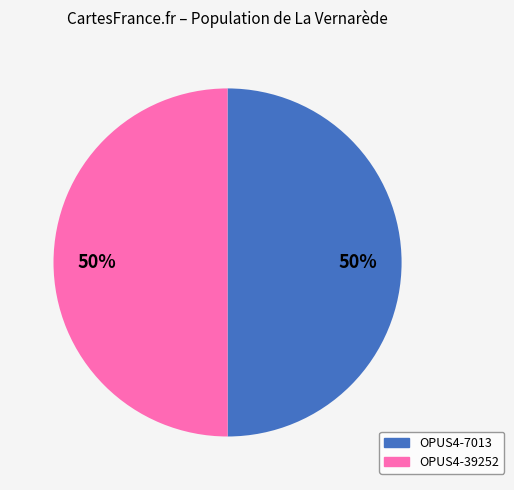

Is it true that OPUS4-7013 is 43% of the pie?

False